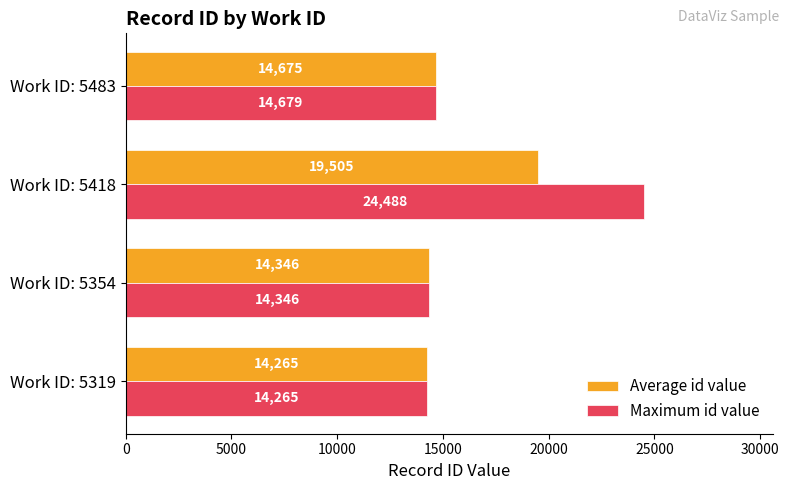

Which category has the lowest value in the Maximum id value series?

Work ID: 5319